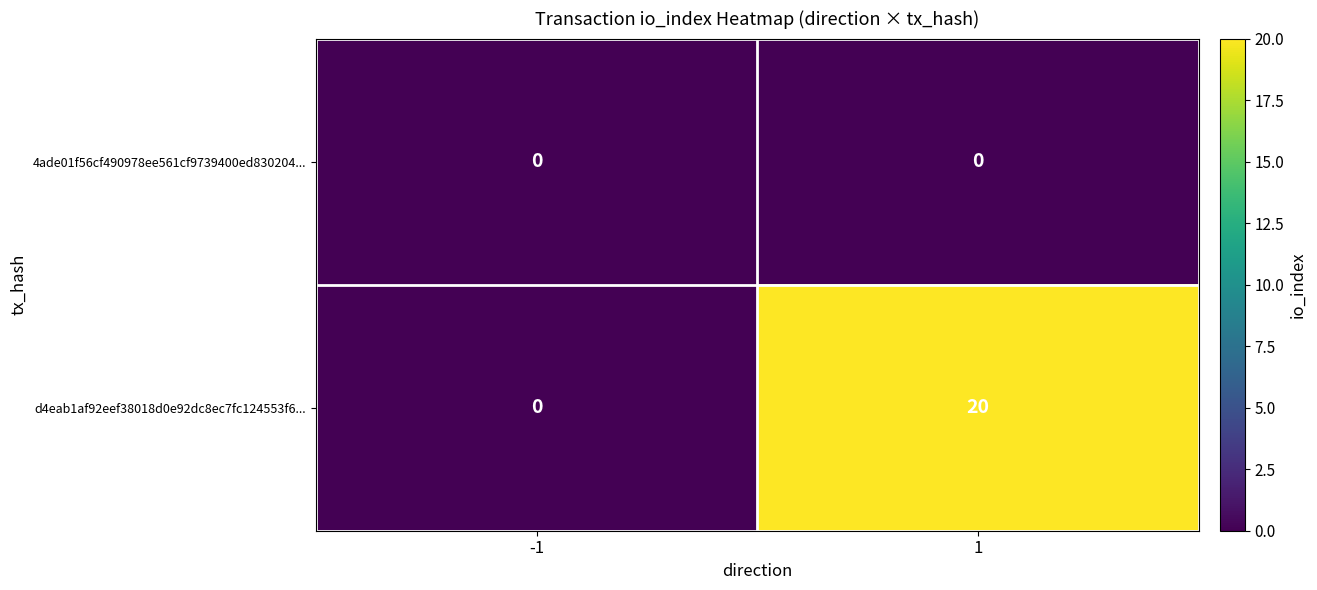

Which series changed the most between -1 and 1?

d4eab1af92eef38018d0e92dc8ec7fc124553f6...